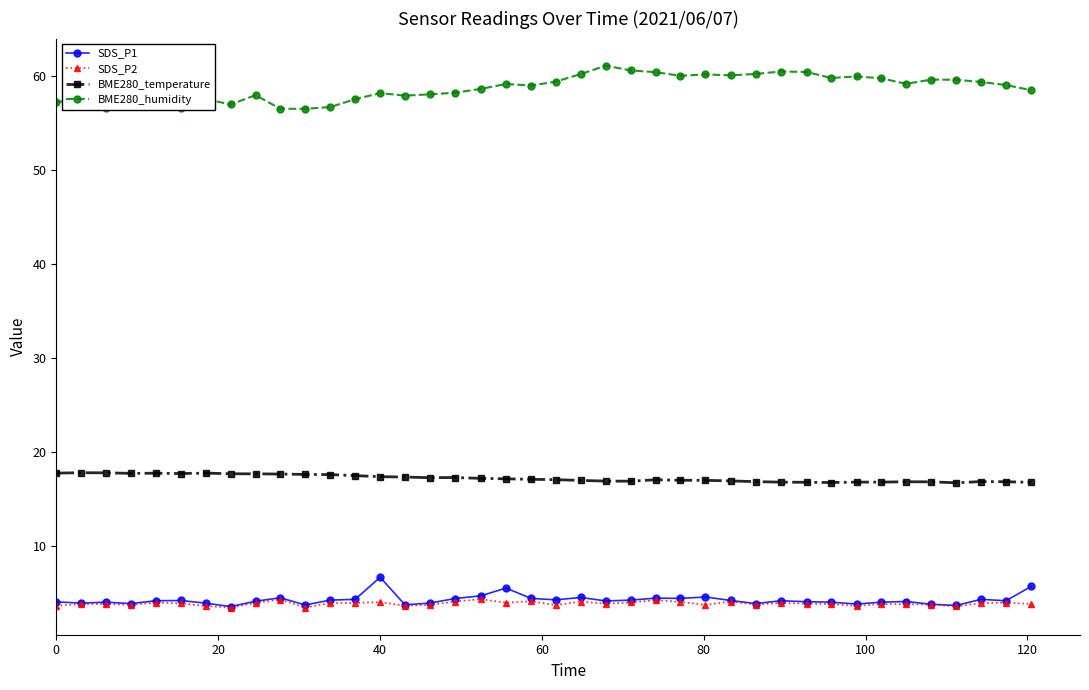

What is the value of the SDS_P1 point at the 26th from the left?

4.4